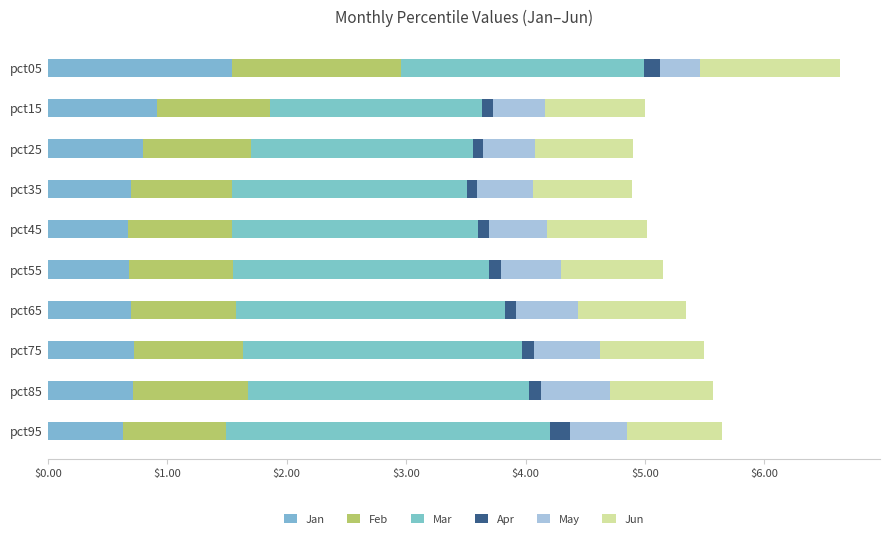

How many distinct data groups are displayed?

6